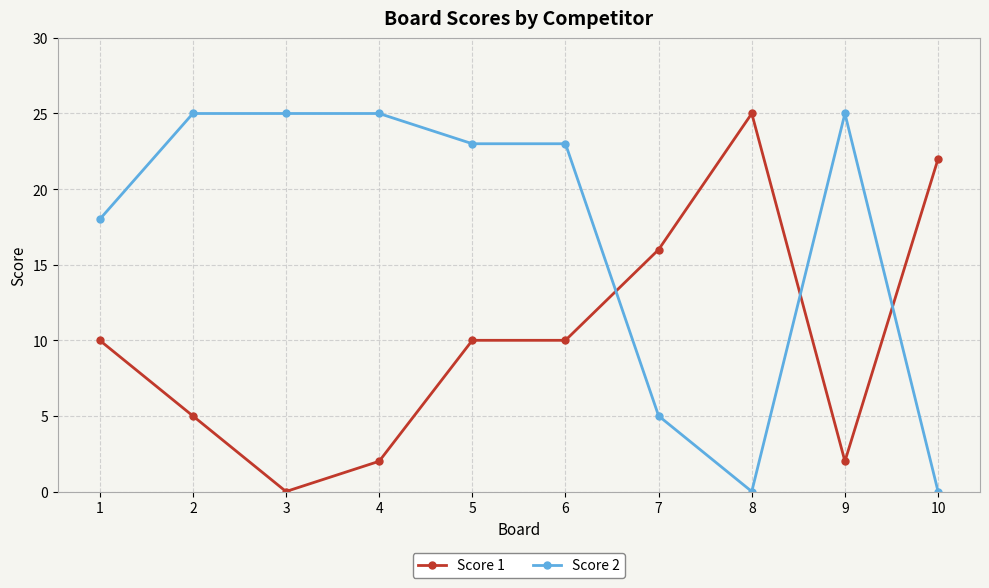

Does the chart display data point markers on the line(s)?

Yes